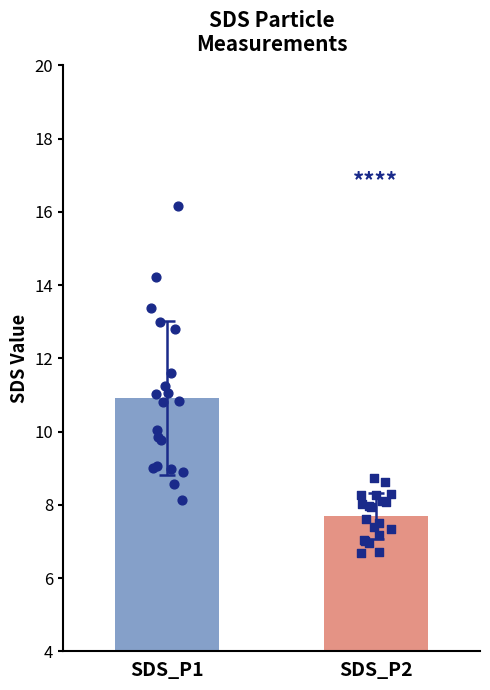

Which series reaches the maximum Y coordinate?

SDS_P1